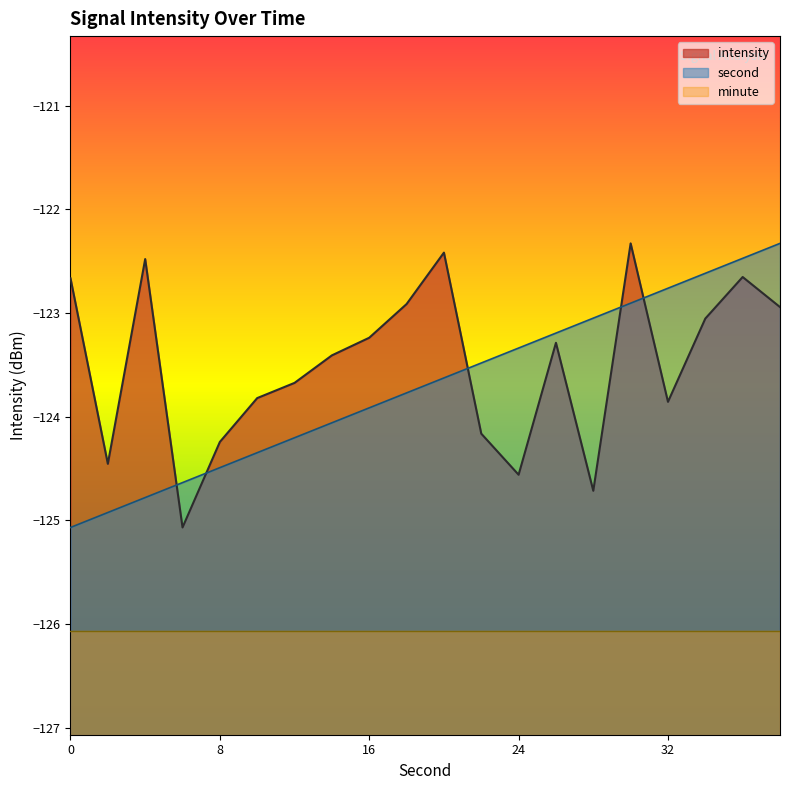

Reading left to right, what are all the values shown in this chart?

second: 0=-125.1	2=-124.9	4=-124.8	6=-124.6	8=-124.5	10=-124.3	12=-124.2	14=-124.1	16=-123.9	18=-123.8	20=-123.6	22=-123.5	24=-123.3	26=-123.2	28=-123.0	30=-122.9	32=-122.8	34=-122.6	36=-122.5	38=-122.3
intensity: 0=-122.7	2=-124.5	4=-122.5	6=-125.1	8=-124.2	10=-123.8	12=-123.7	14=-123.4	16=-123.2	18=-122.9	20=-122.4	22=-124.2	24=-124.6	26=-123.3	28=-124.7	30=-122.3	32=-123.9	34=-123.1	36=-122.7	38=-122.9